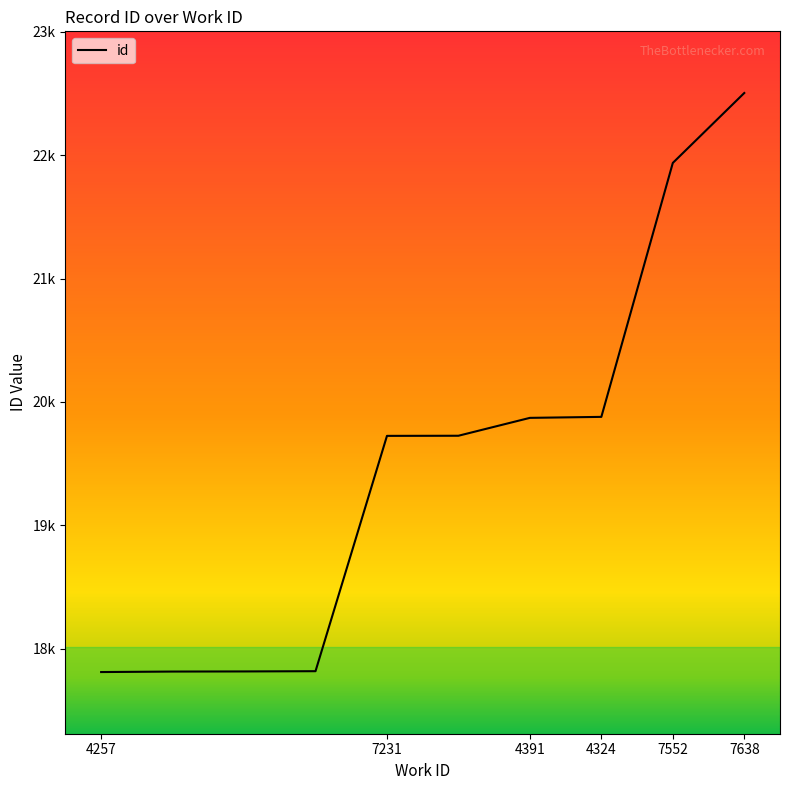

Is this an area chart (filled region under the line)?

No